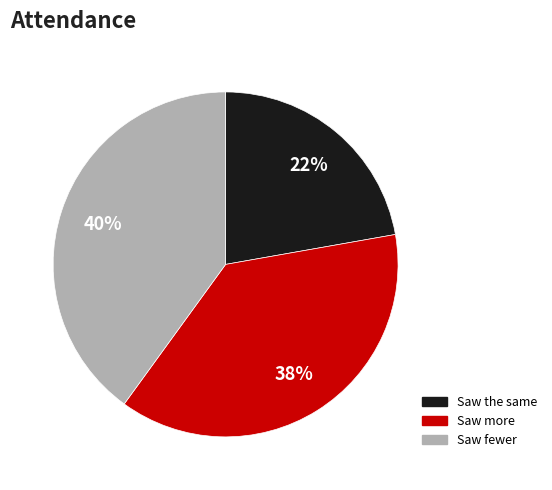

To the nearest percent, what percentage of the pie is Saw the same?

22%